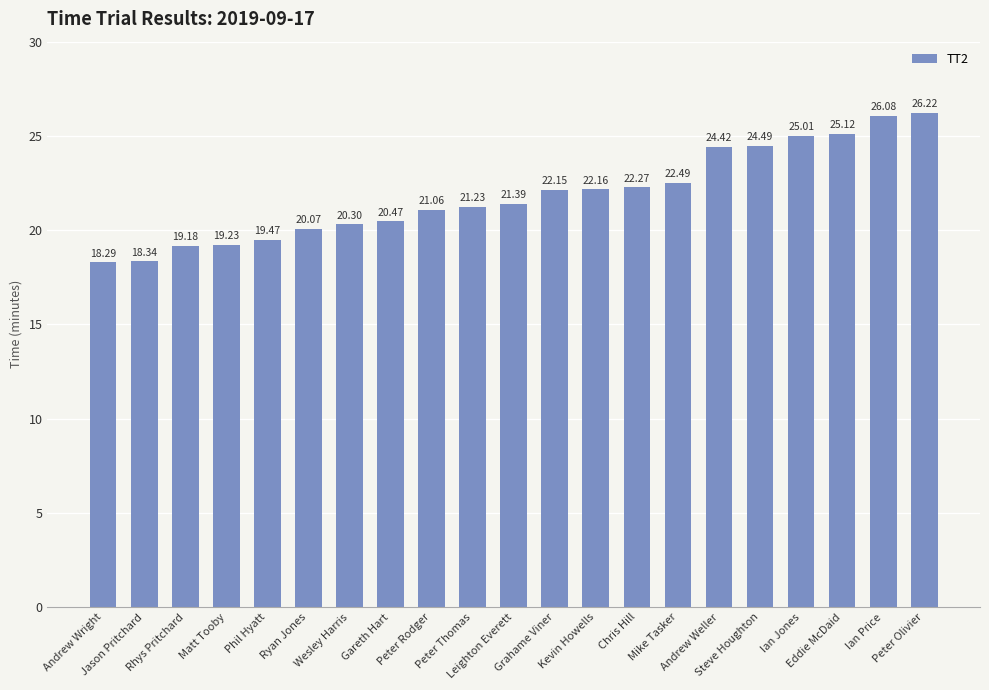

What is the difference between the maximum and minimum values?

7.9